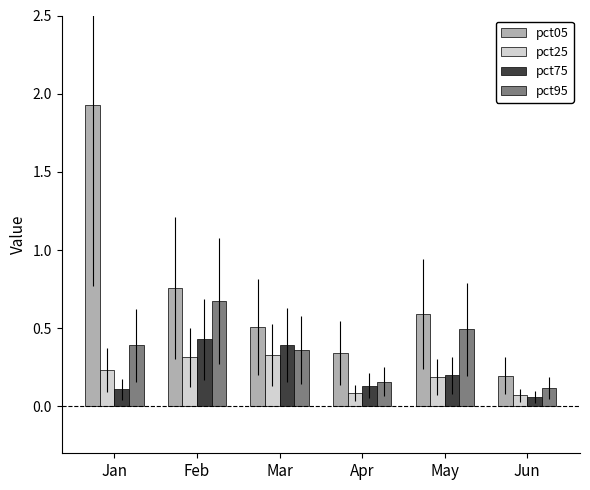

Is the value of pct25 at Jan greater than the value of pct75 at May?

Yes